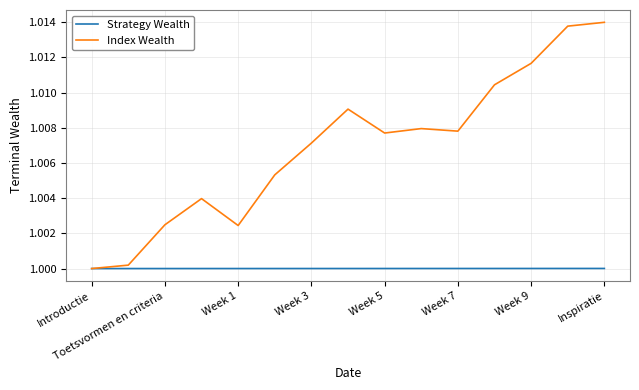

Which series has the largest range (max minus min)?

Index Wealth